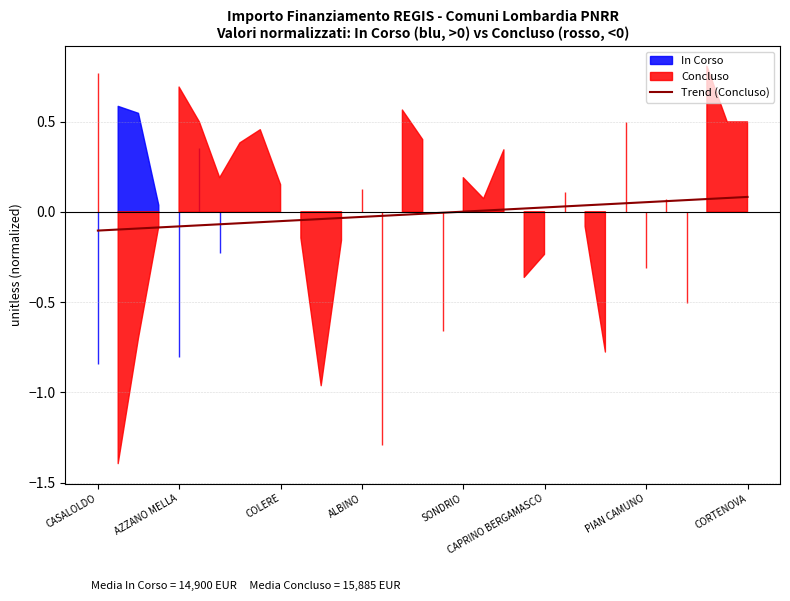

The value at 8 is -0.0. True or false?

False